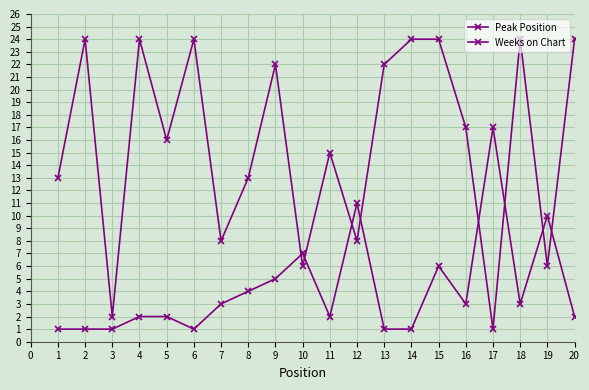

How many lines are shown in the chart?

2